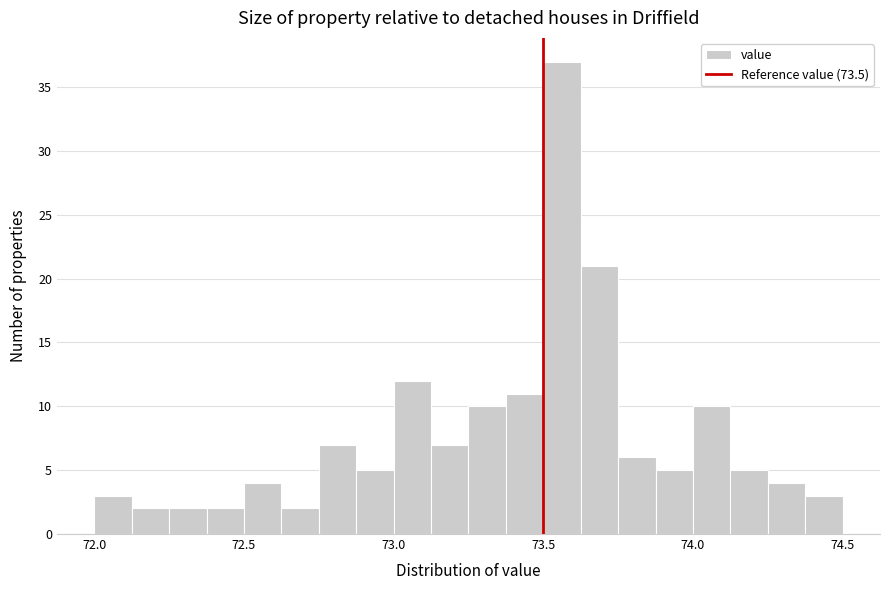

Around what value on the x-axis is the tallest bar? Give the approximate position of its centre, as read against the axis.

73.55